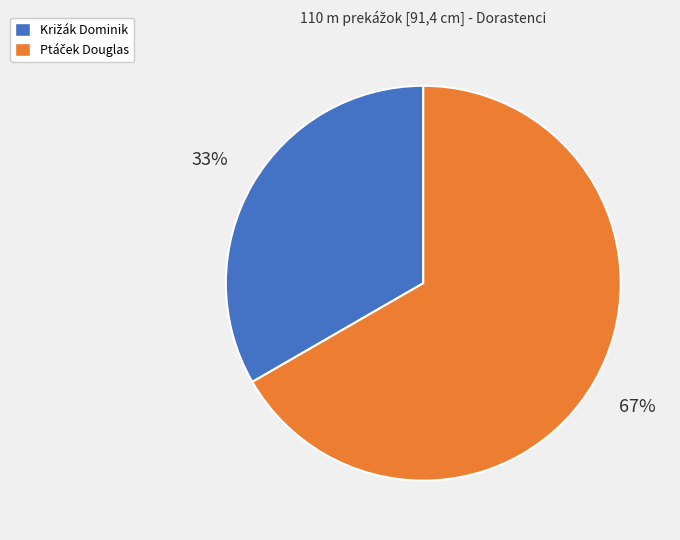

To the nearest percent, what is the average slice percentage?

50%